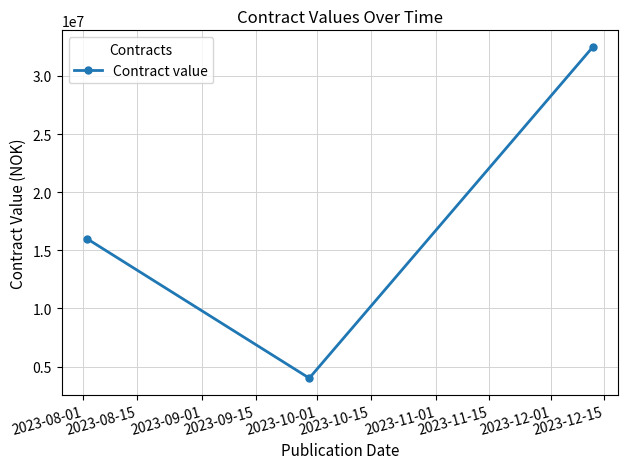

Reading left to right, transcribe all the data shown in this chart.

16000000	4000000	32500000